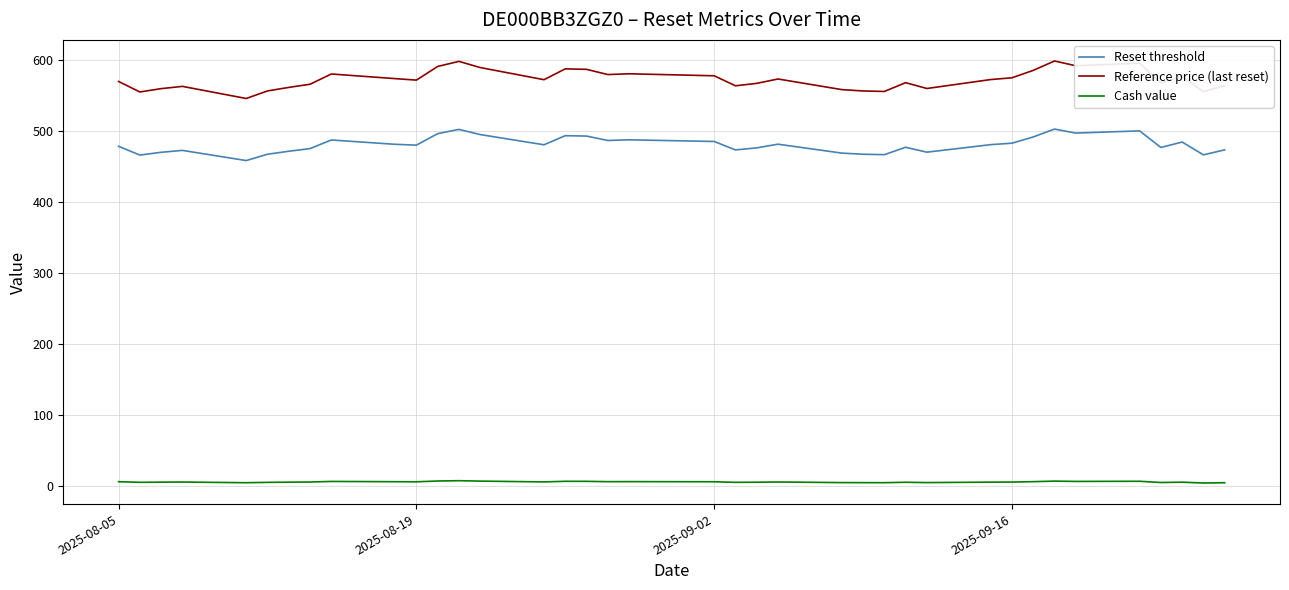

True or false: Reference price (last reset) and Cash value intersect in this chart.

False